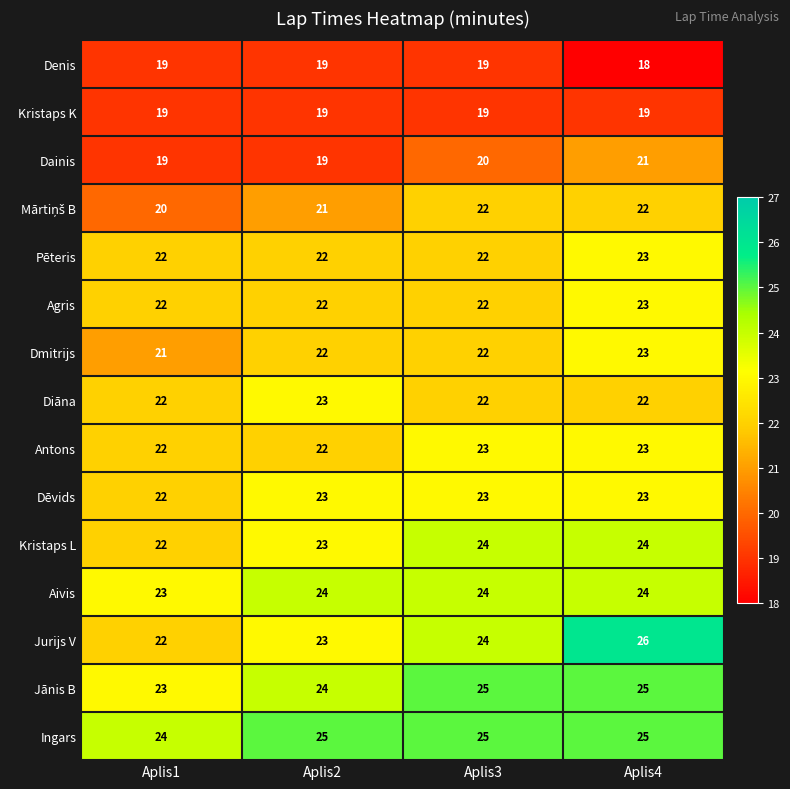

Which series has the largest total across all categories?

Ingars